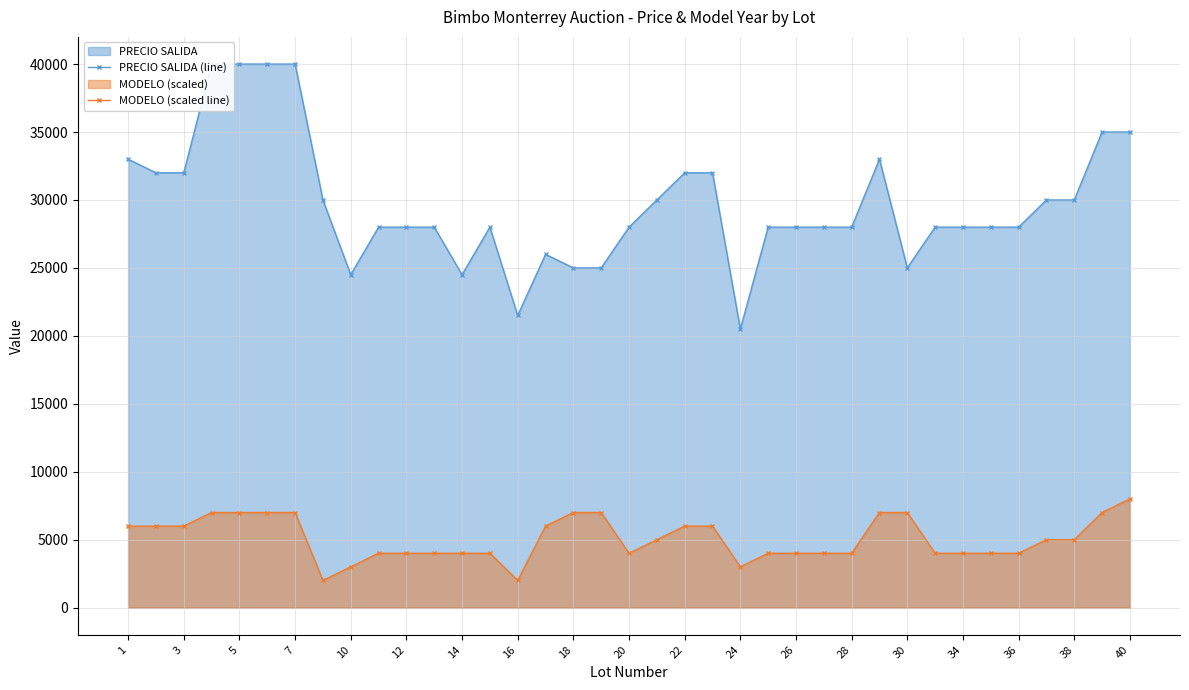

At how many categories does at least one series exceed 30399?

12